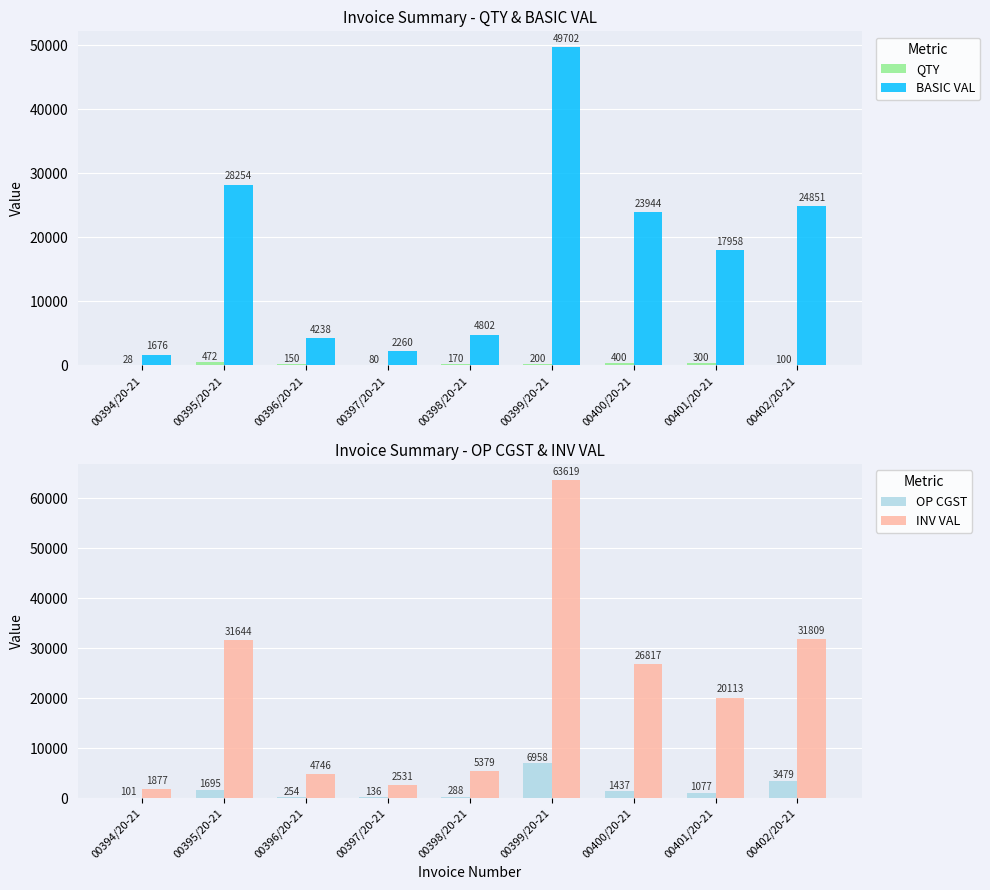

What are all the series names shown in the legend?

QTY, BASIC VAL, OP CGST, INV VAL